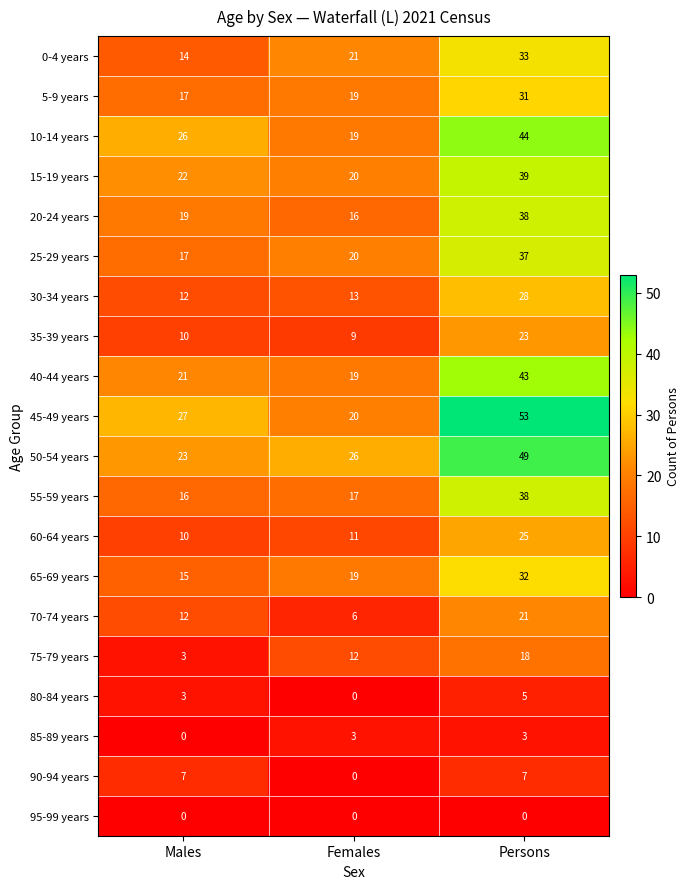

What is the highest value of the 55-59 years series?

38